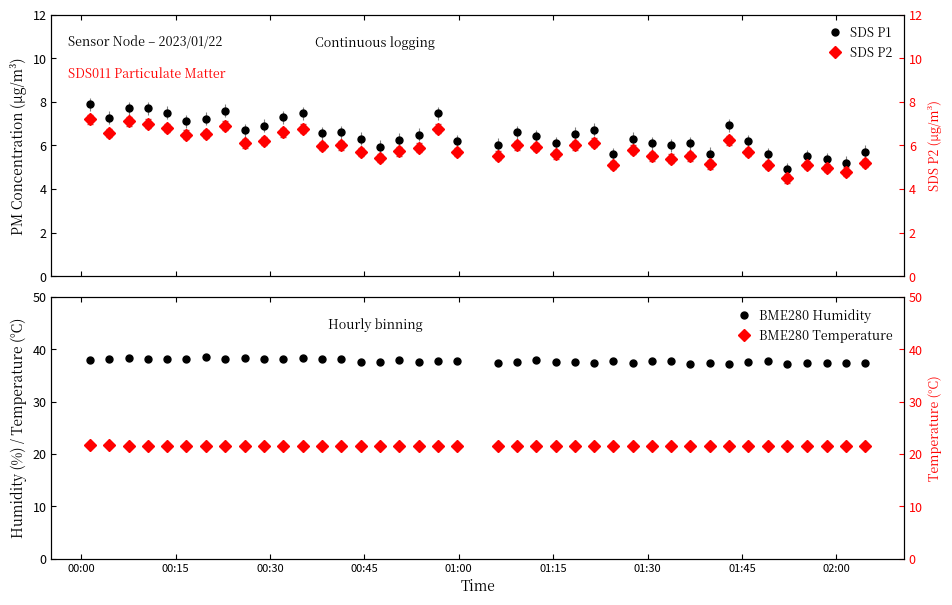

What is the value of the BME280 Temperature point at the 5th from the left?

21.6